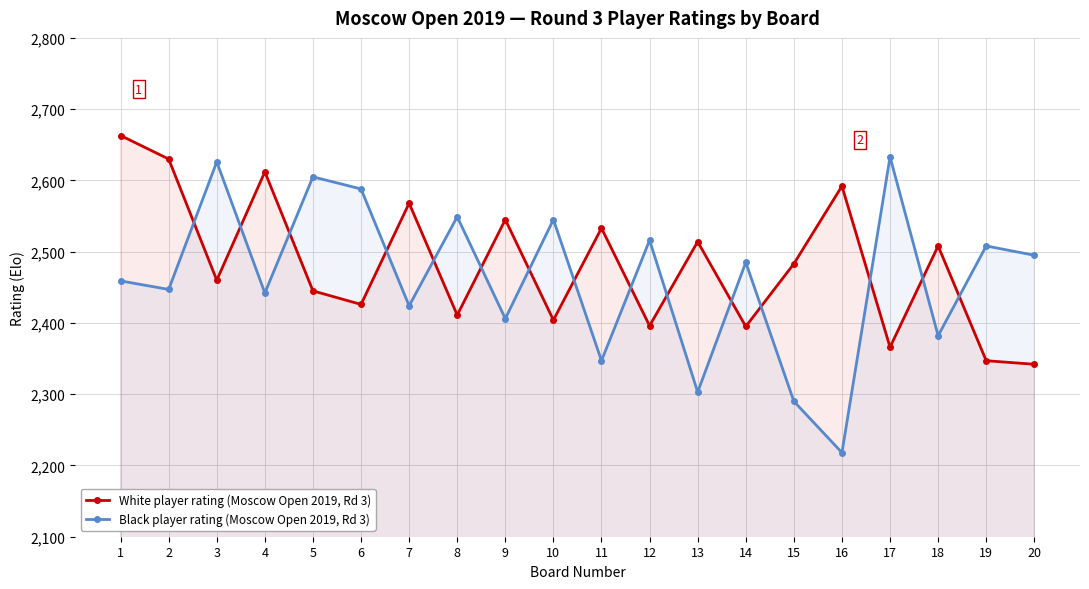

What is the spread (max minus min) of values at 2?

183